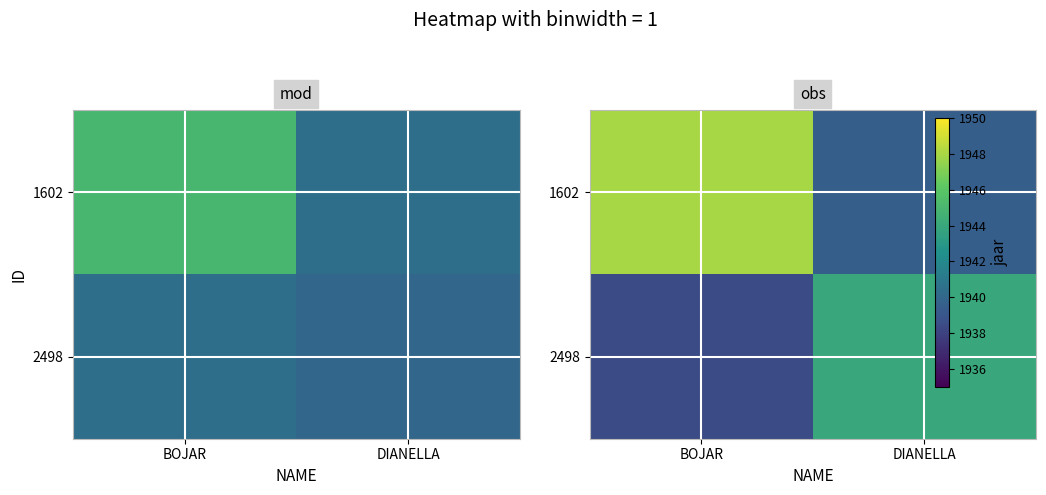

At which category is the sum across all series the highest?

BOJAR